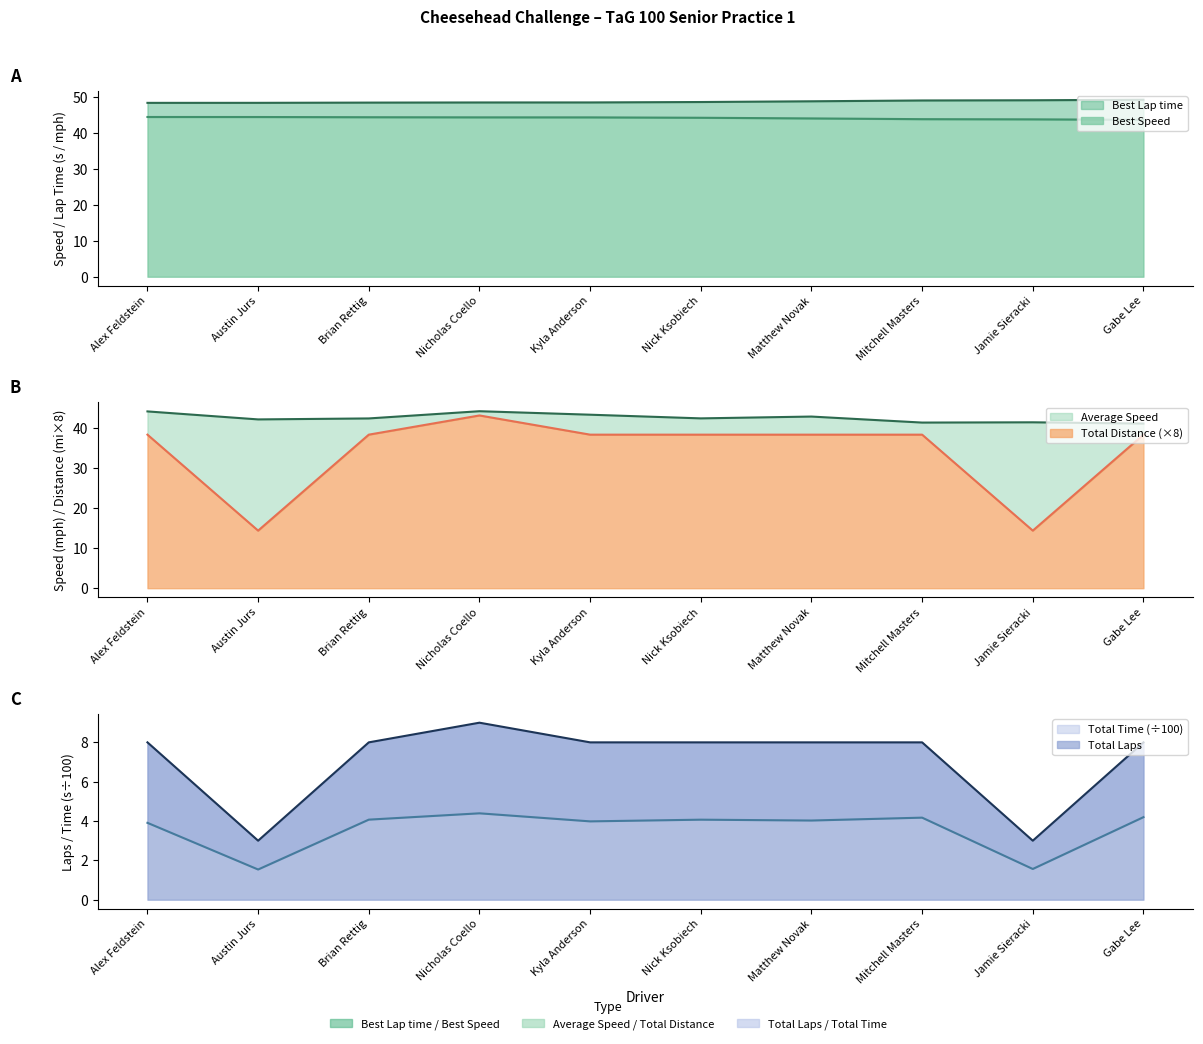

True or false: Total Distance and Average Speed intersect in this chart.

False